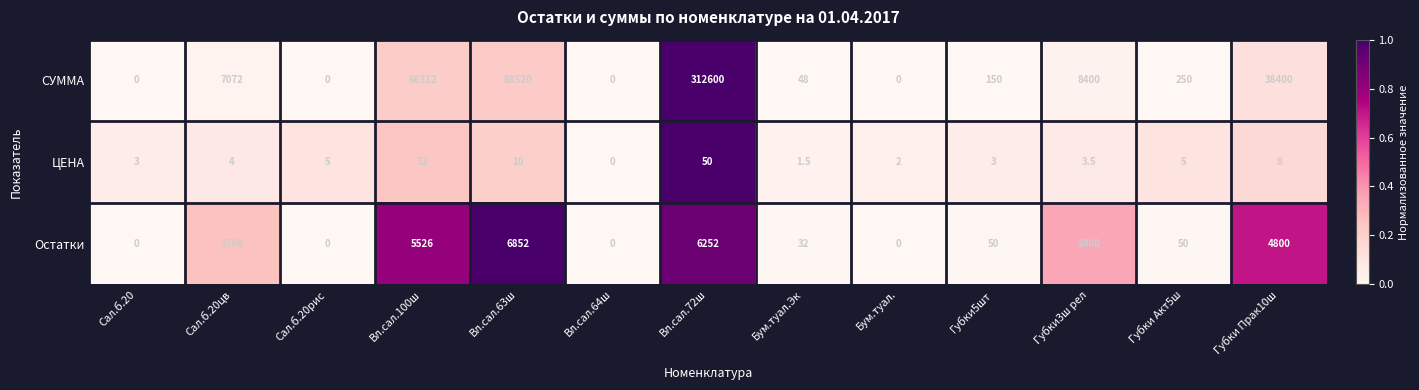

The СУММА series shows 0.0 at Сал.б.20рис. True or false?

True